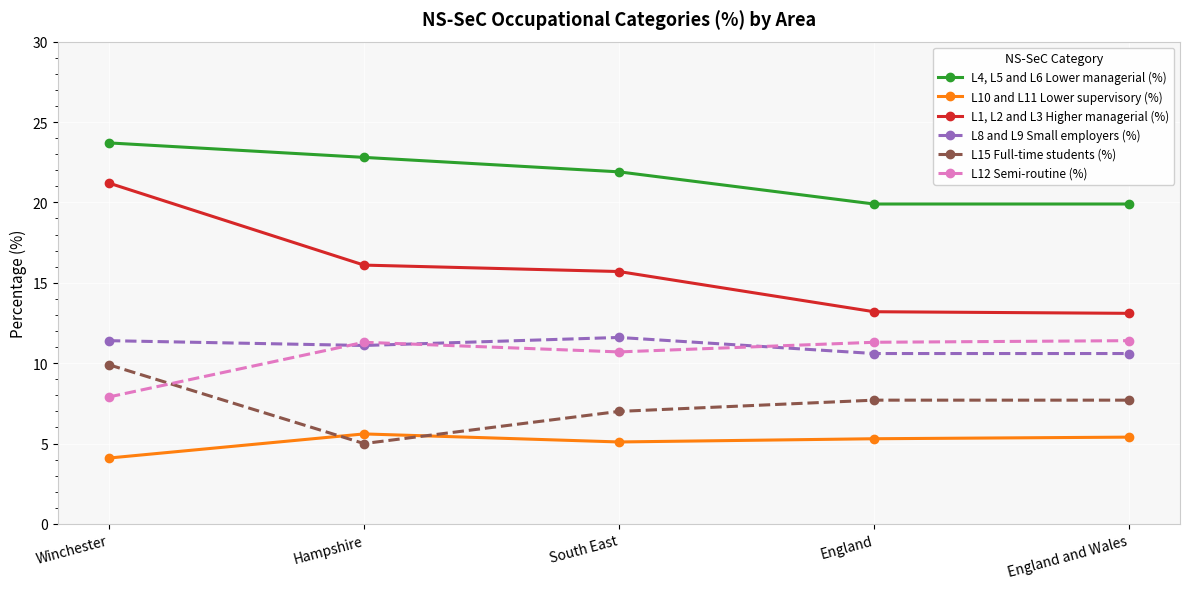

How many times do L12 Semi-routine (%) and L15 Full-time students (%) cross each other?

1